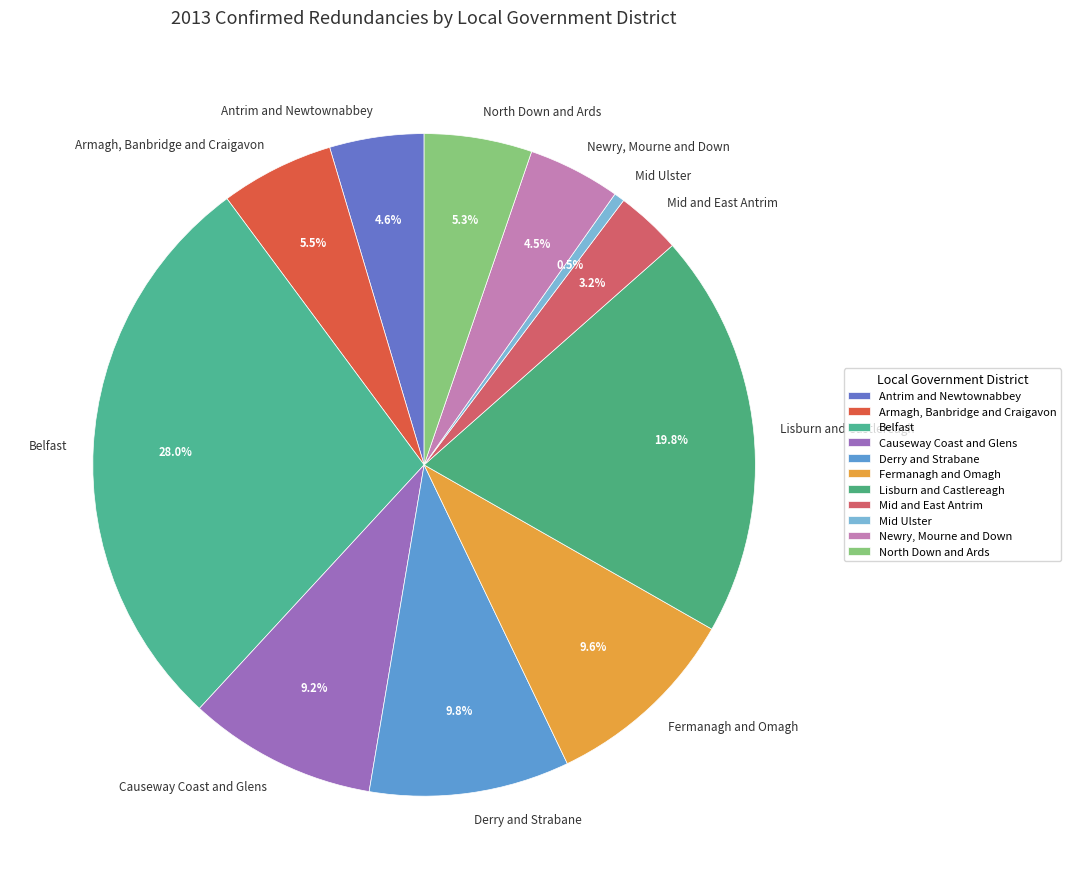

What is the total percentage of Fermanagh and Omagh and Mid and East Antrim?

12.8%